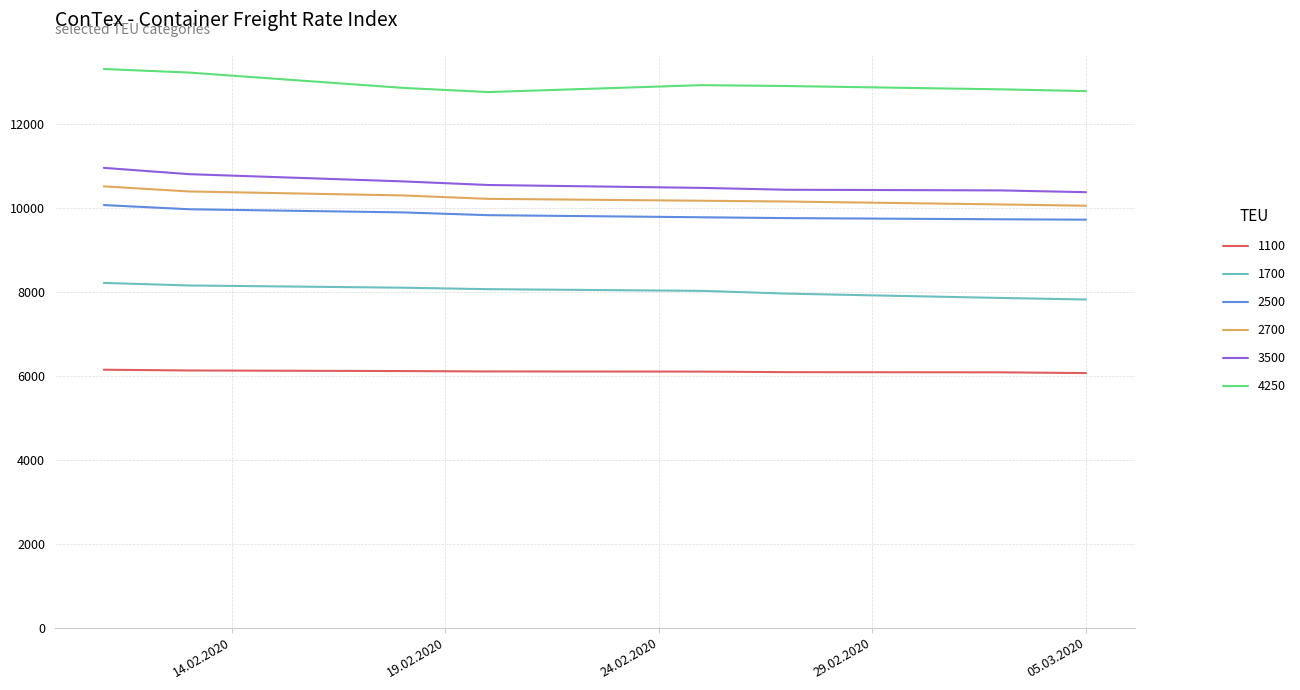

What is the maximum value shown in the chart?

13310